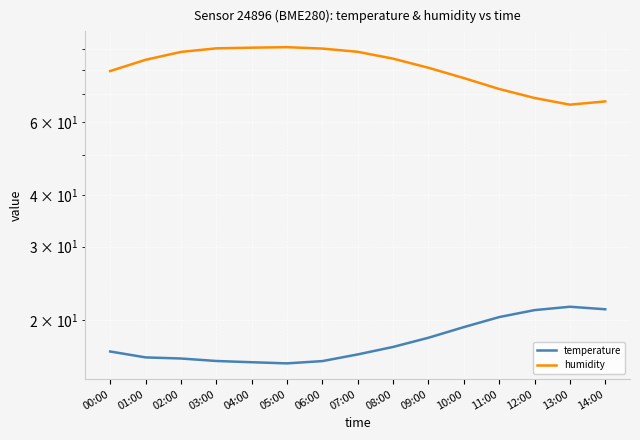

What is the minimum value shown in the chart?

15.7